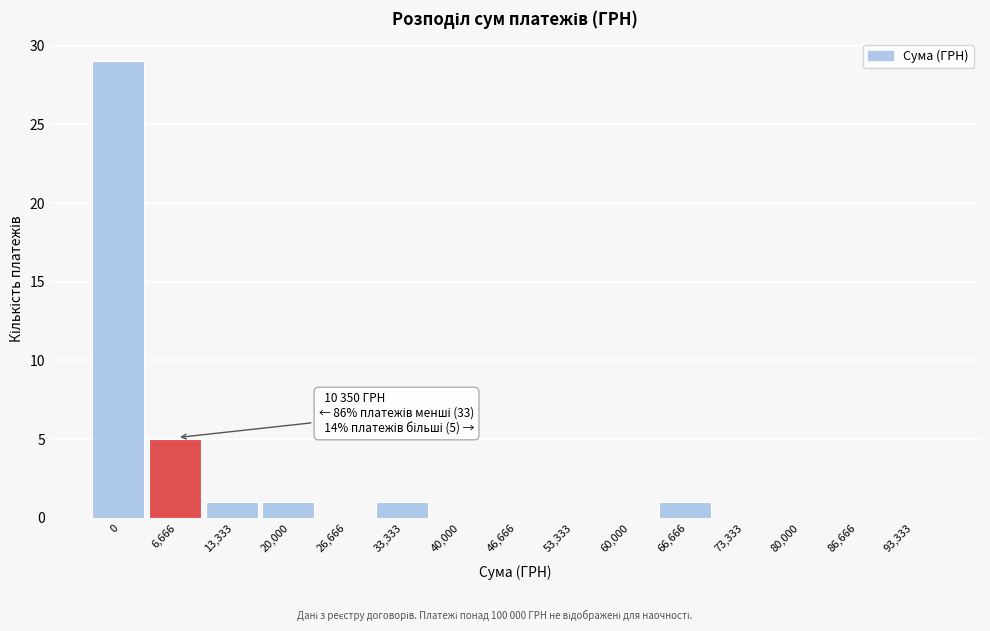

Reading right to left, extract all data points from this chart.

93,333=0	86,666=0	80,000=0	73,333=0	66,666=1	60,000=0	53,333=0	46,666=0	40,000=0	33,333=1	26,666=0	20,000=1	13,333=1	6,666=5	0=29